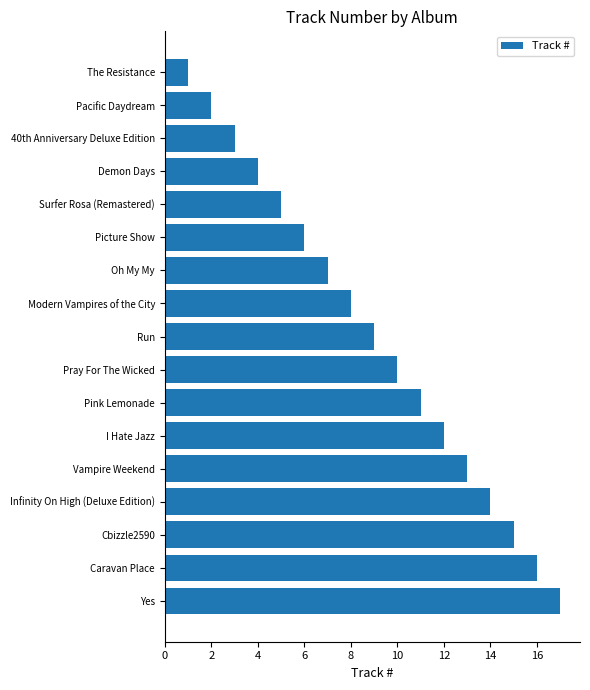

How many data points are less than 9?

8